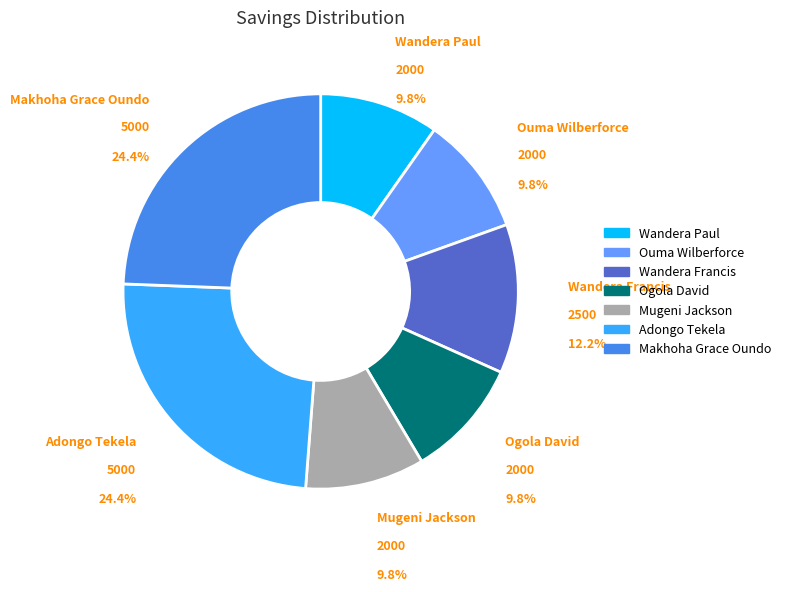

True or false: Wandera Paul accounts for 1% of the total.

False